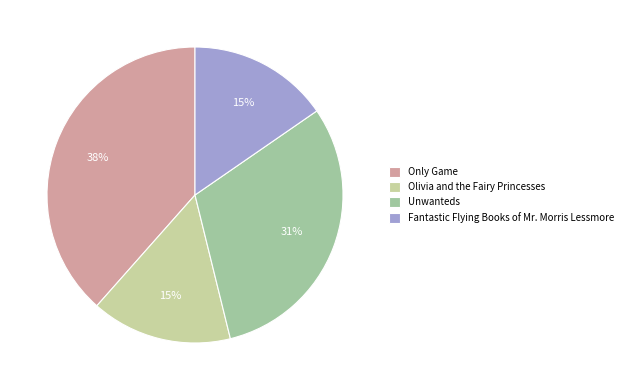

True or false: Unwanteds accounts for 31% of the total.

True